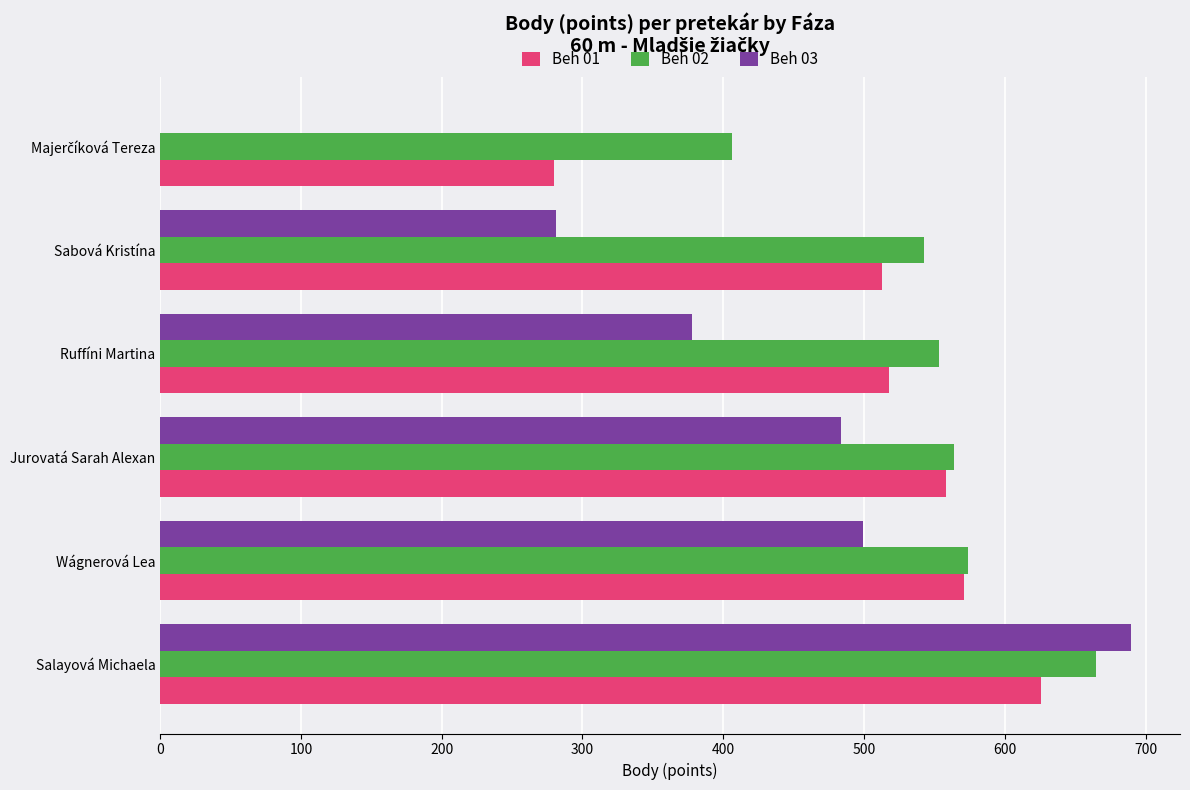

What are all the series names shown in the legend?

Beh 01, Beh 02, Beh 03